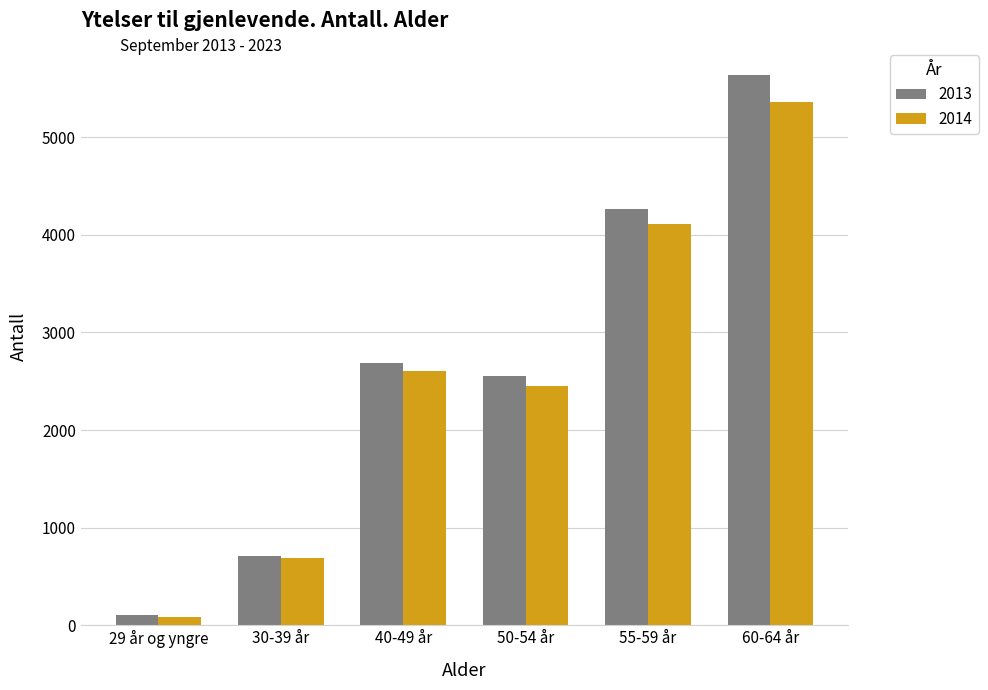

True or false: 2014 has a value of 2606 at 60-64 år.

False